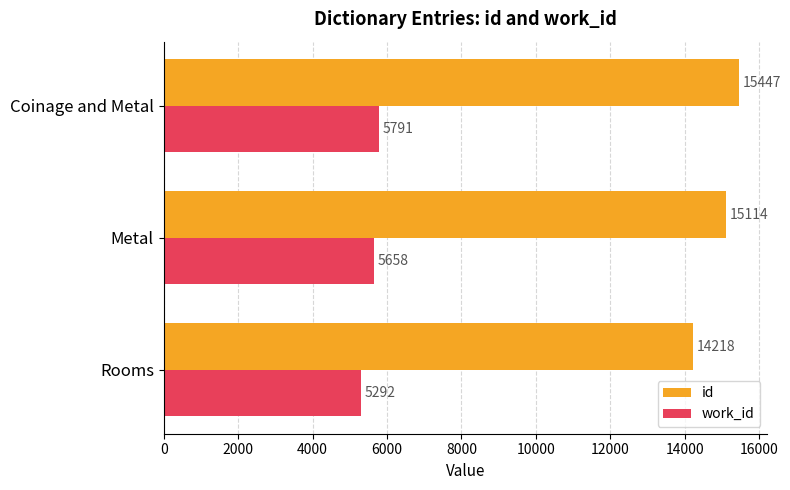

Rank the series by their maximum value, from lowest to highest.

work_id, id